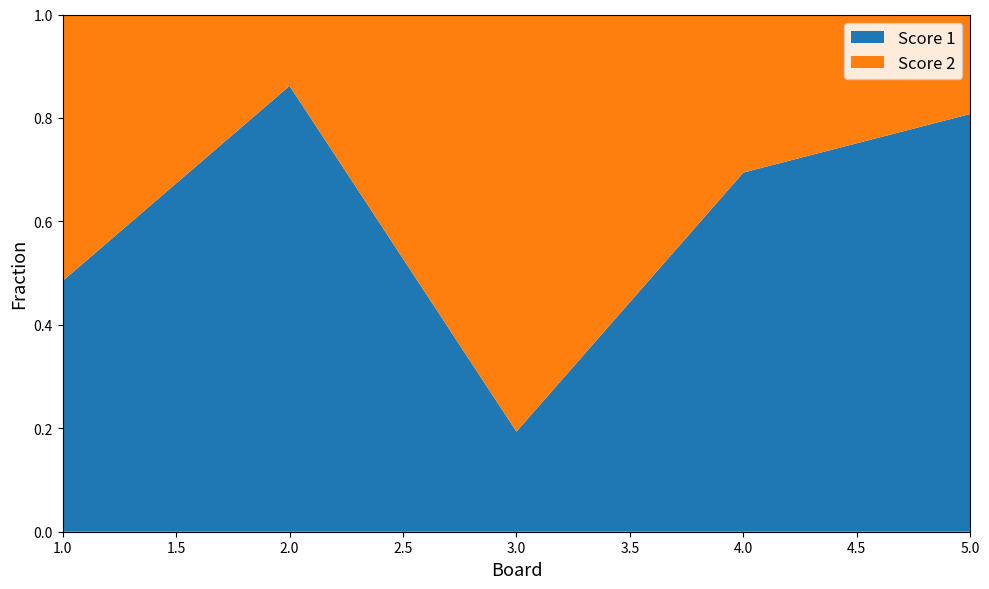

Reading left to right, list all the values displayed in this chart.

Score 1: 1=16	2=25	3=6	4=25	5=21
Score 2: 1=17	2=4	3=25	4=11	5=5